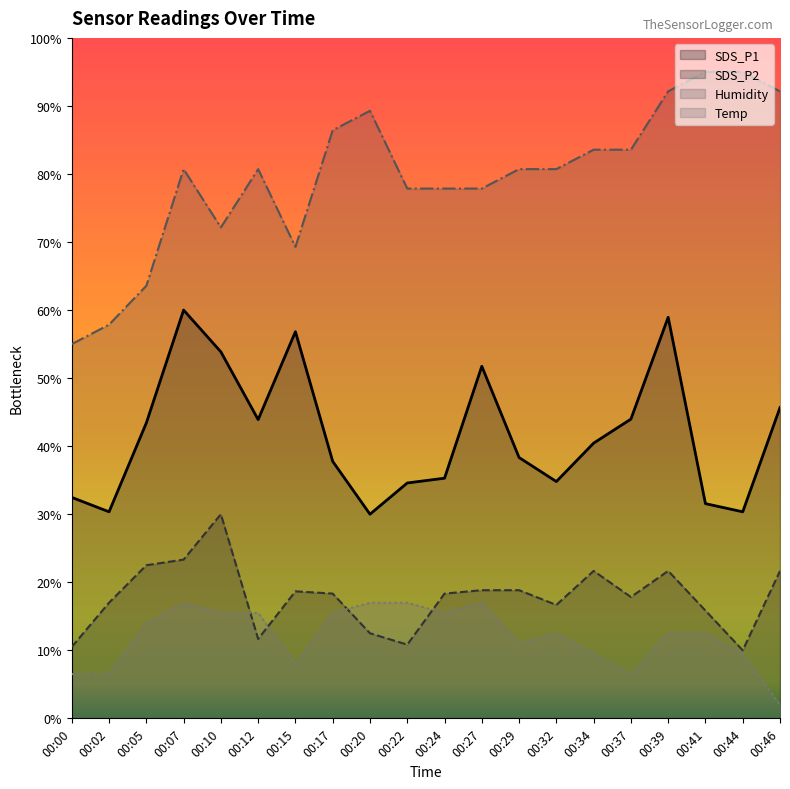

What is the value of the Humidity point at the 10th from the left?

77.9